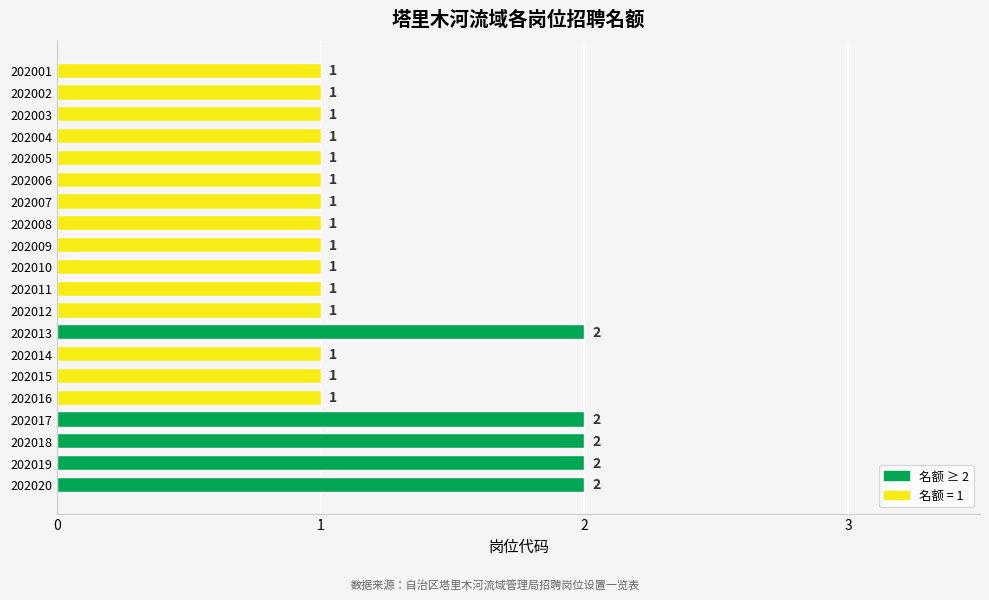

What is the value of the 16th bar from the top?

1